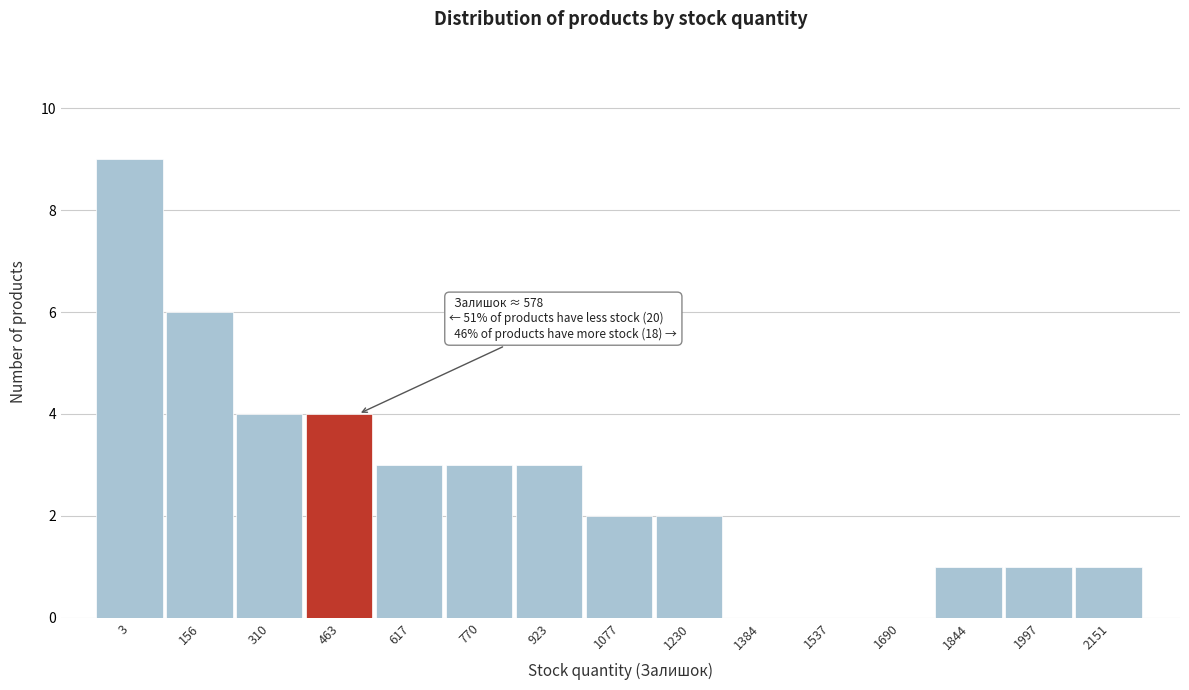

Reading left to right, what are all the values shown in this chart?

3=9	156=6	310=4	463=4	617=3	770=3	923=3	1077=2	1230=2	1384=0	1537=0	1690=0	1844=1	1997=1	2151=1